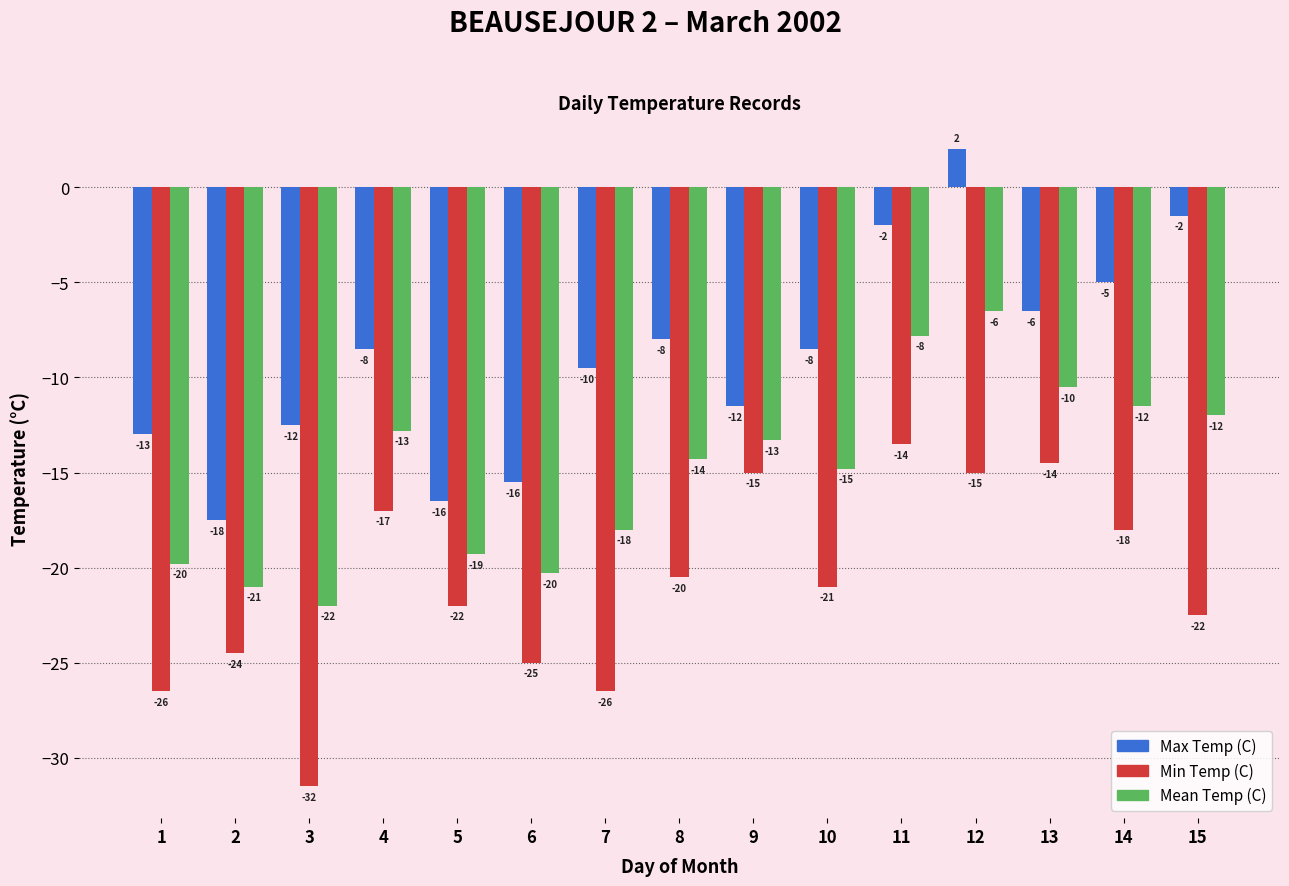

At which category is the sum across all series the highest?

12